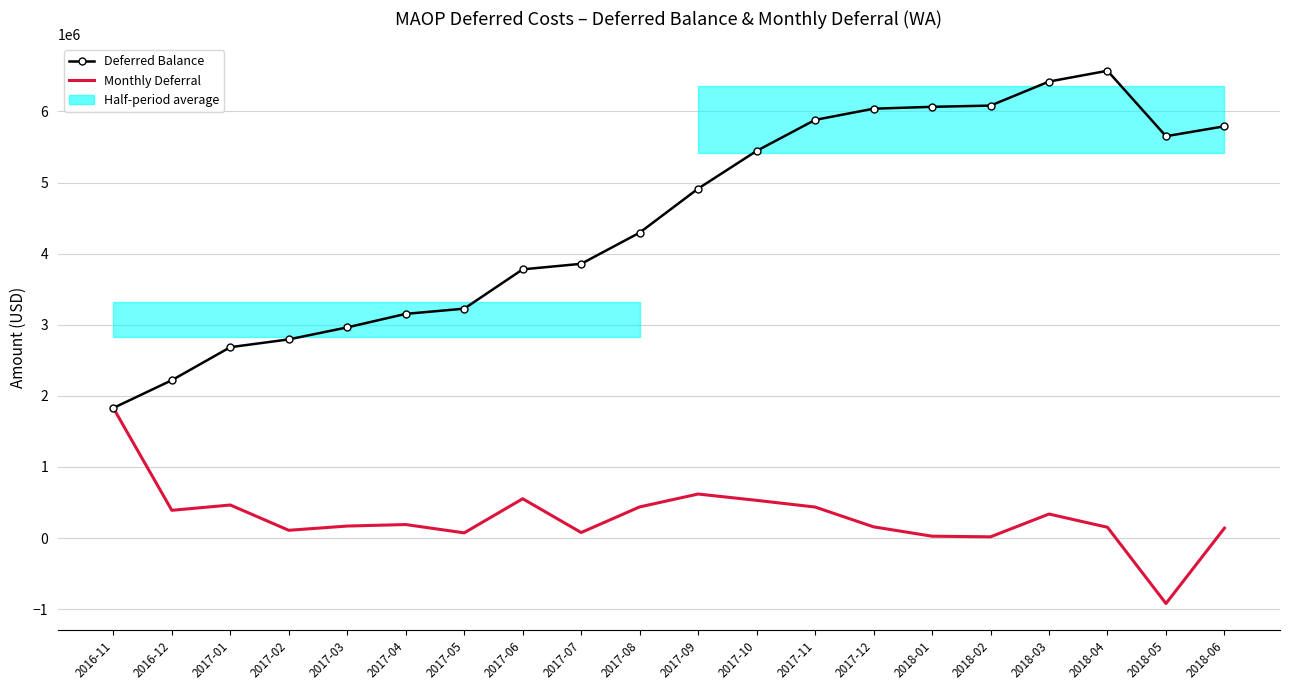

How many data points in Deferred Balance are less than 4914422?

10